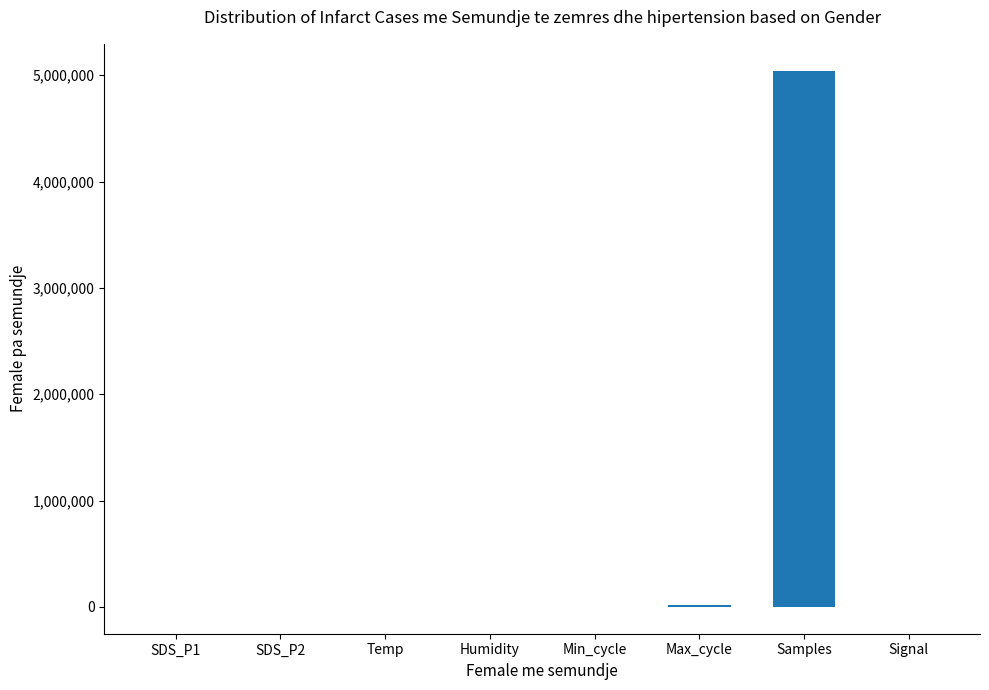

At which category does the chart reach its peak across all series?

Samples